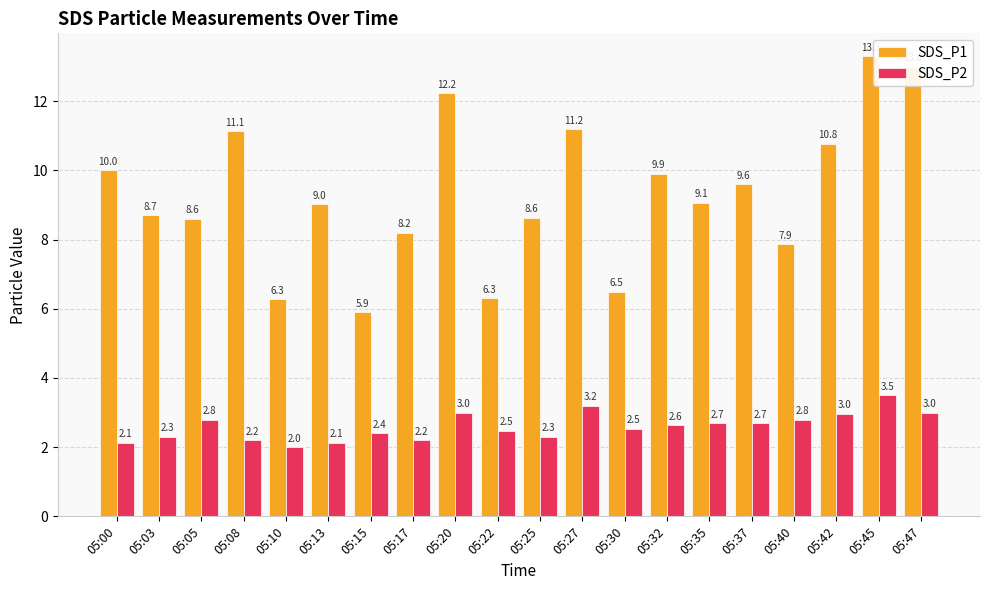

What is the difference between the maximum and minimum values in the SDS_P1 series?

7.4